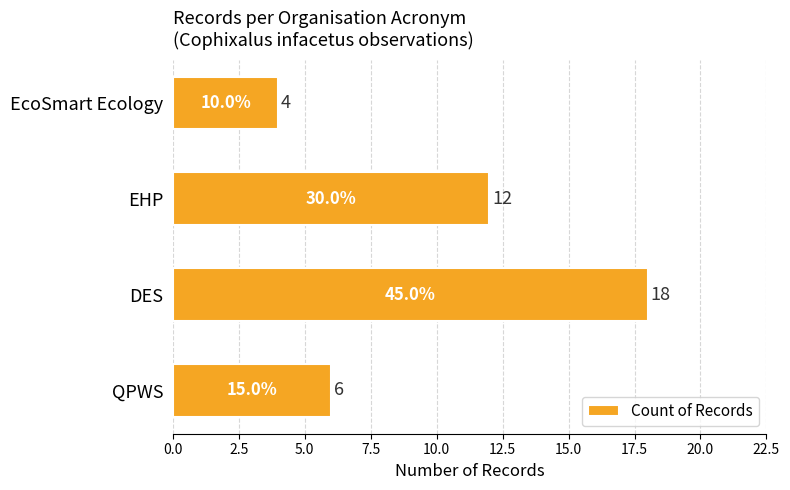

Reading top to bottom, what are all the values shown in this chart?

4	12	18	6